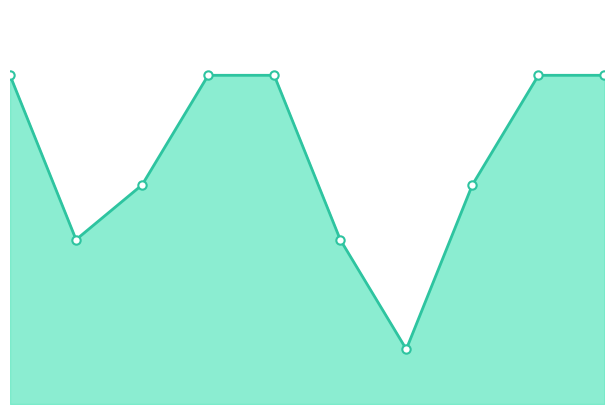

True or false: there are more than 0 points higher than both neighbors.

False